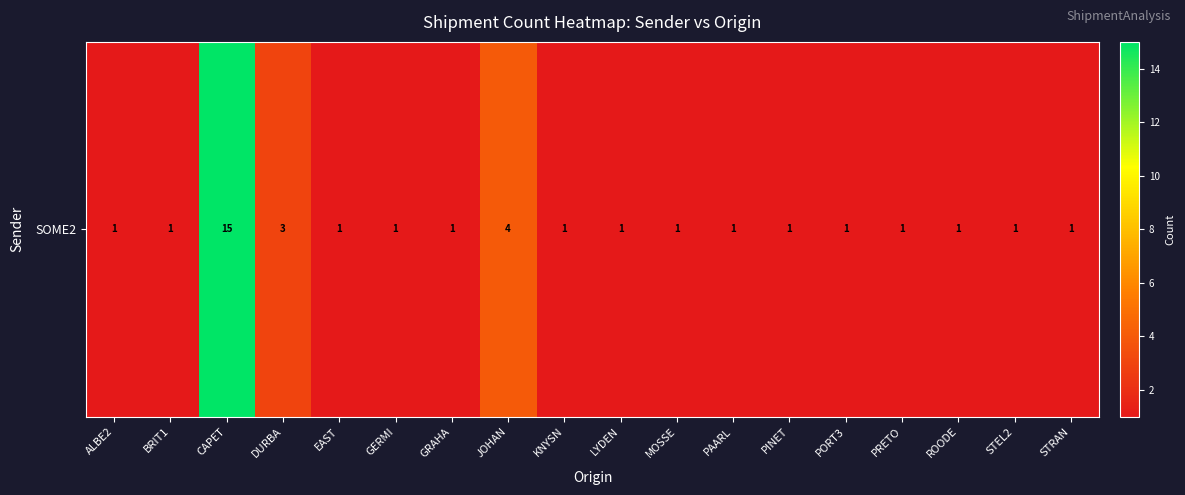

What is the difference between the values at JOHAN and CAPET?

11